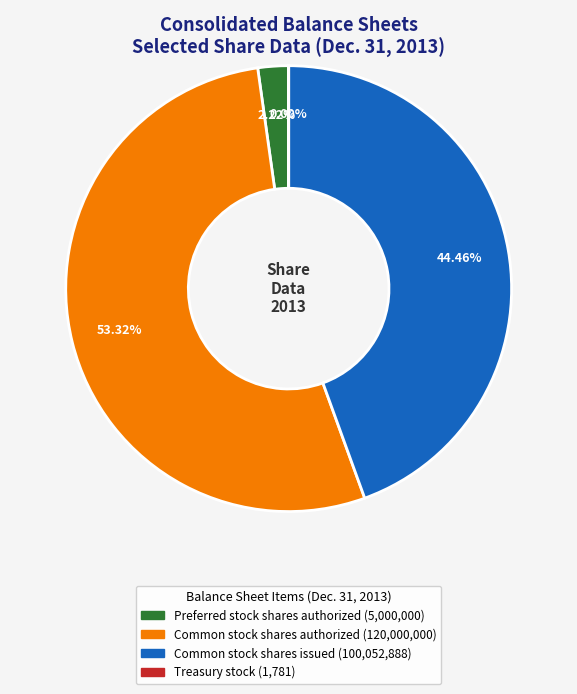

Is there any slice that represents more than half of the pie?

Yes